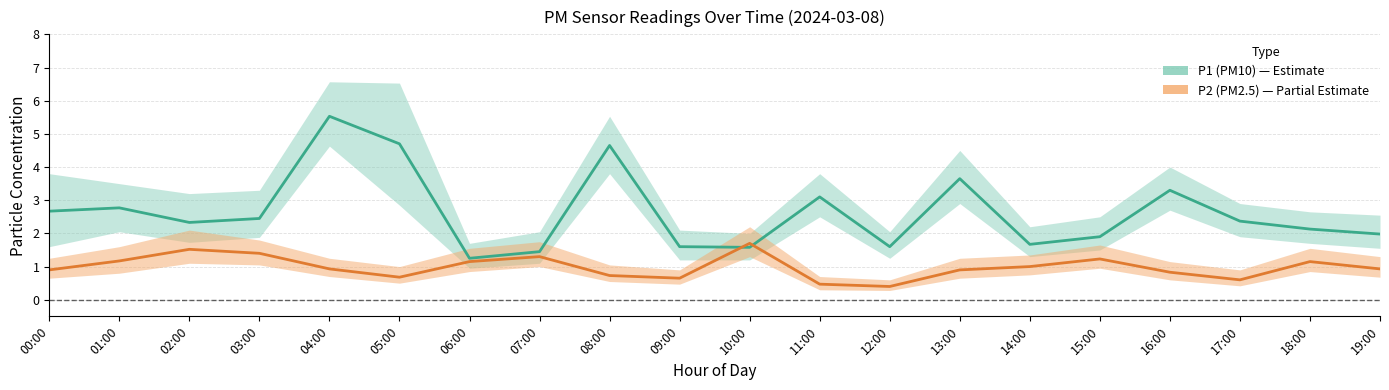

True or false: P2_mid and P1_hi intersect in this chart.

False